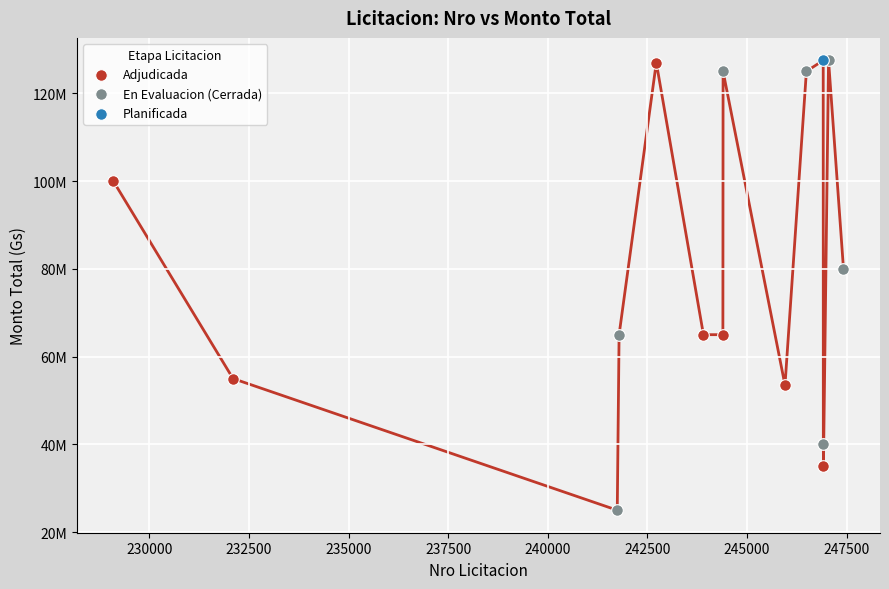

What are all the series names shown in the legend?

Adjudicada, En Evaluacion (Cerrada), Planificada